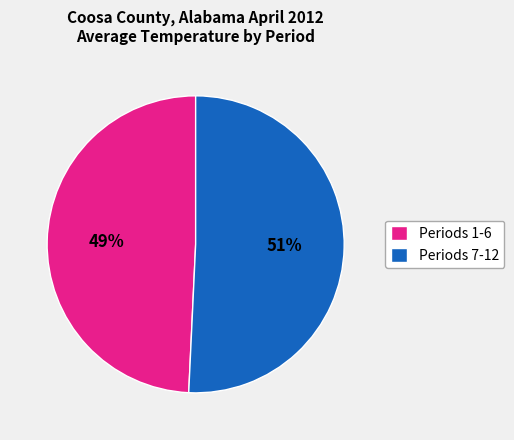

Is there a majority slice in this chart?

Yes